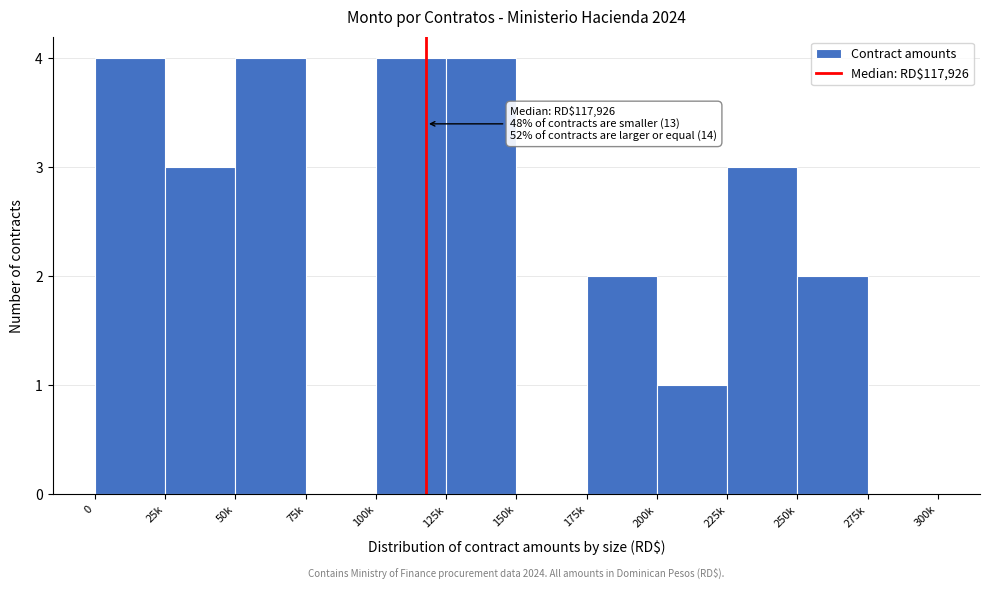

Reading left to right, transcribe all the data shown in this chart.

0=4	25k=3	50k=4	75k=0	100k=4	125k=4	150k=0	175k=2	200k=1	225k=3	250k=2	275k=0